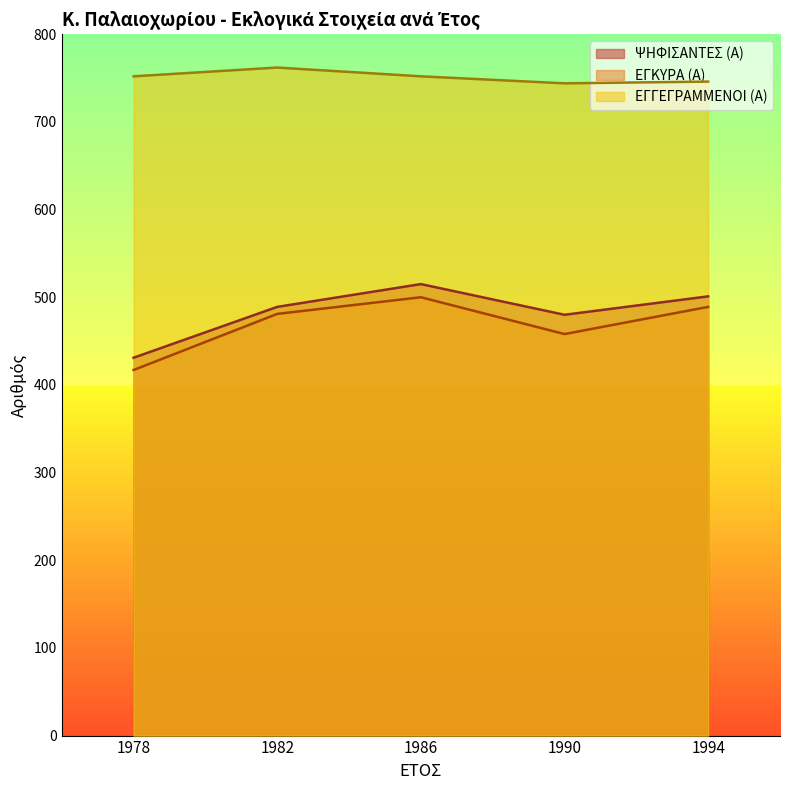

What is the label of the 3rd point from the right?

1986